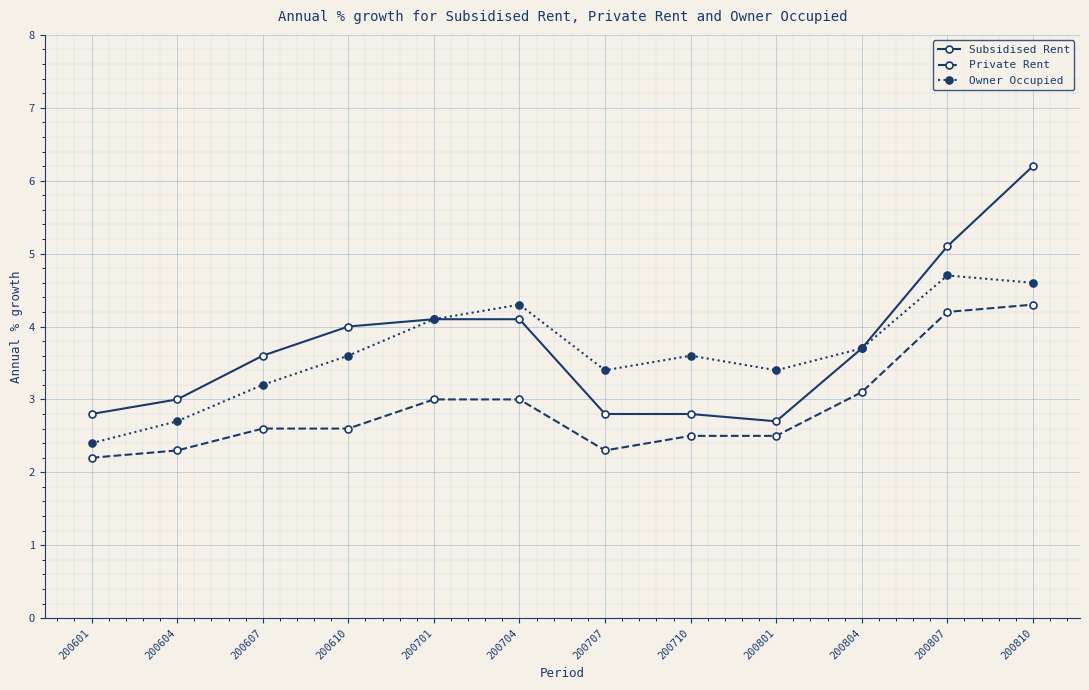

True or false: Subsidised Rent has a value of 4.1 at 200701.

True